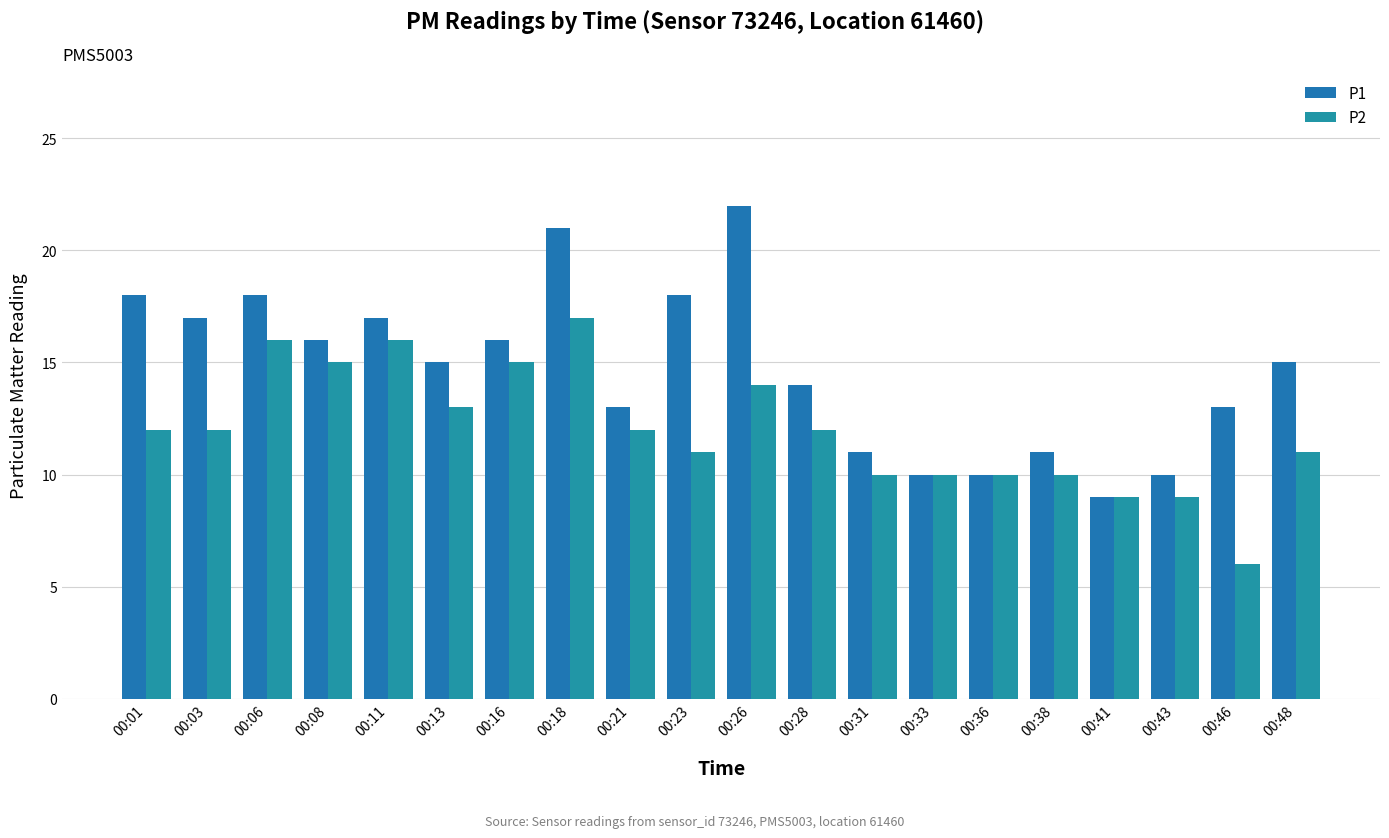

Are the bars horizontal?

No